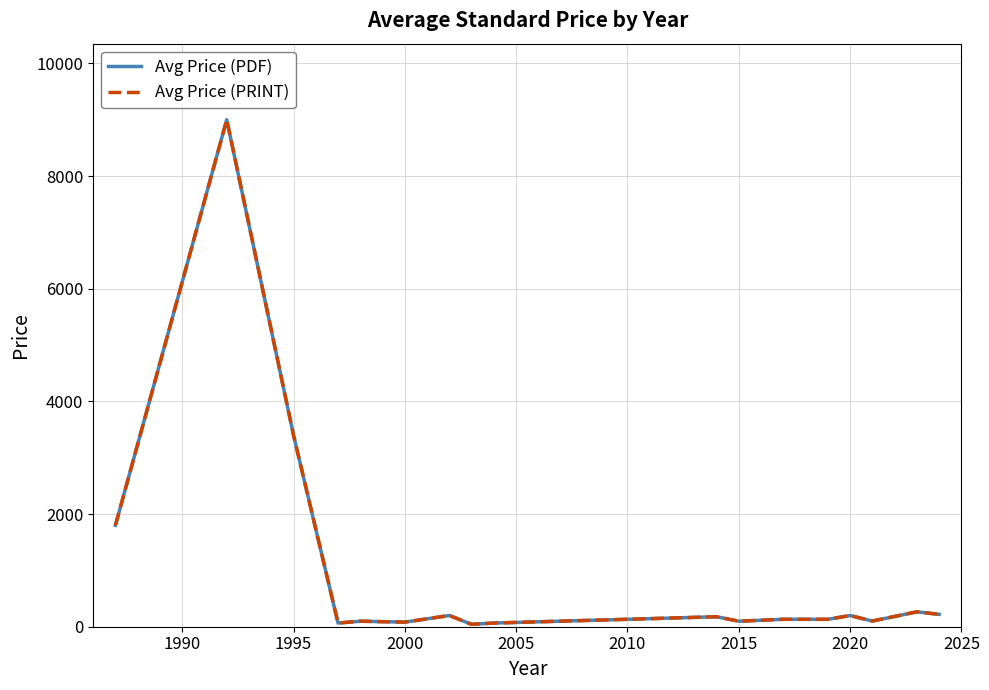

At how many categories does at least one series exceed 4419?

1